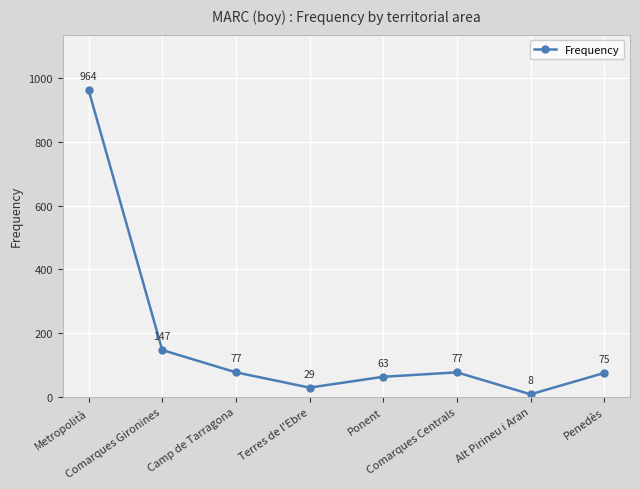

How many interior local peaks (higher than both neighbors) does the data have?

1